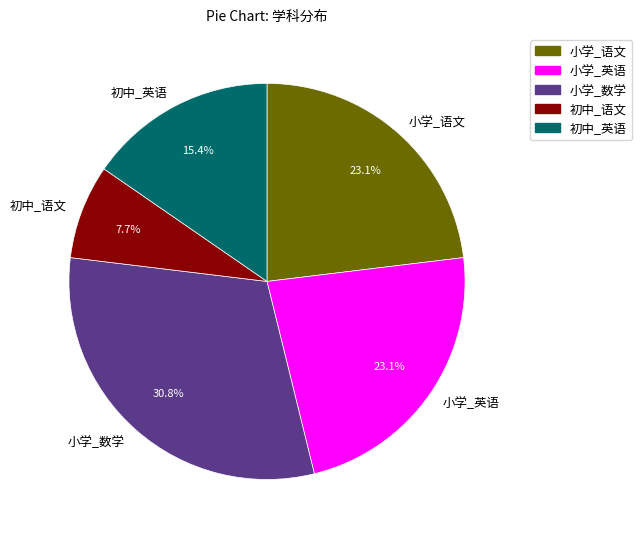

Does 初中_语文 account for over 50% of the chart?

No